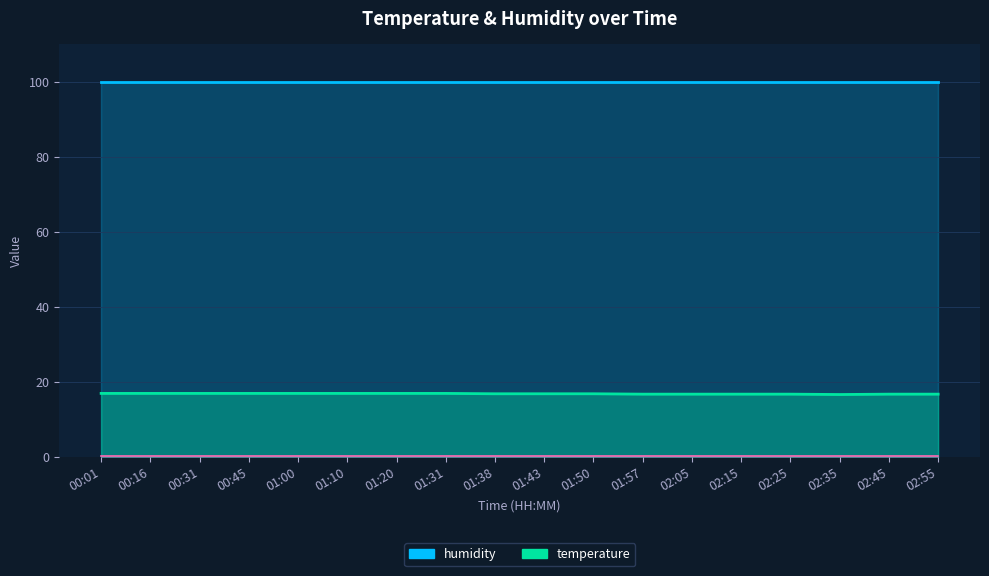

Which label corresponds to the smallest value in the chart?

02:35